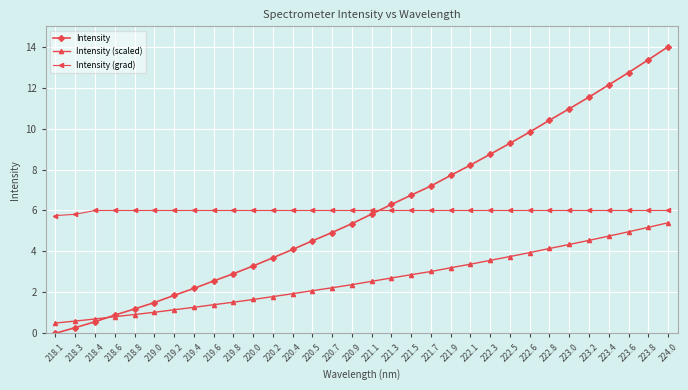

Which series has the largest range (max minus min)?

Intensity